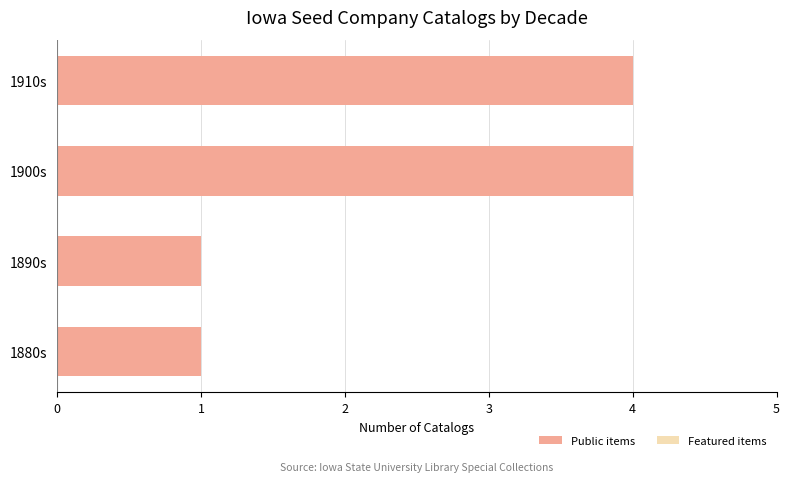

What is the smallest value displayed?

1